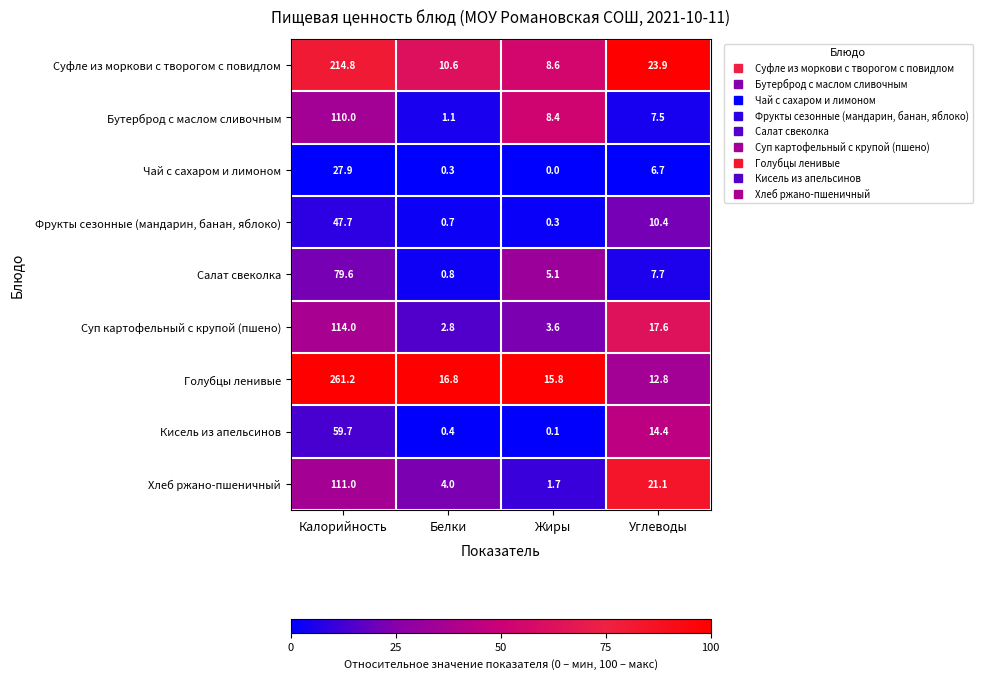

Which series has the widest spread of values?

Голубцы ленивые